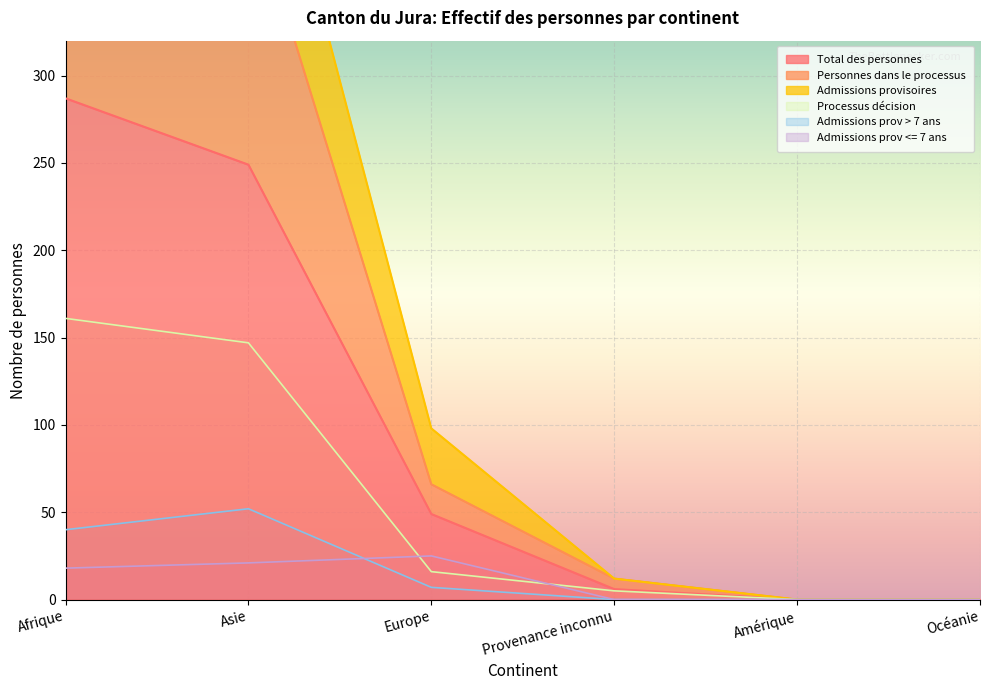

How many values in the Admissions prov <= 7 ans series exceed 18?

2